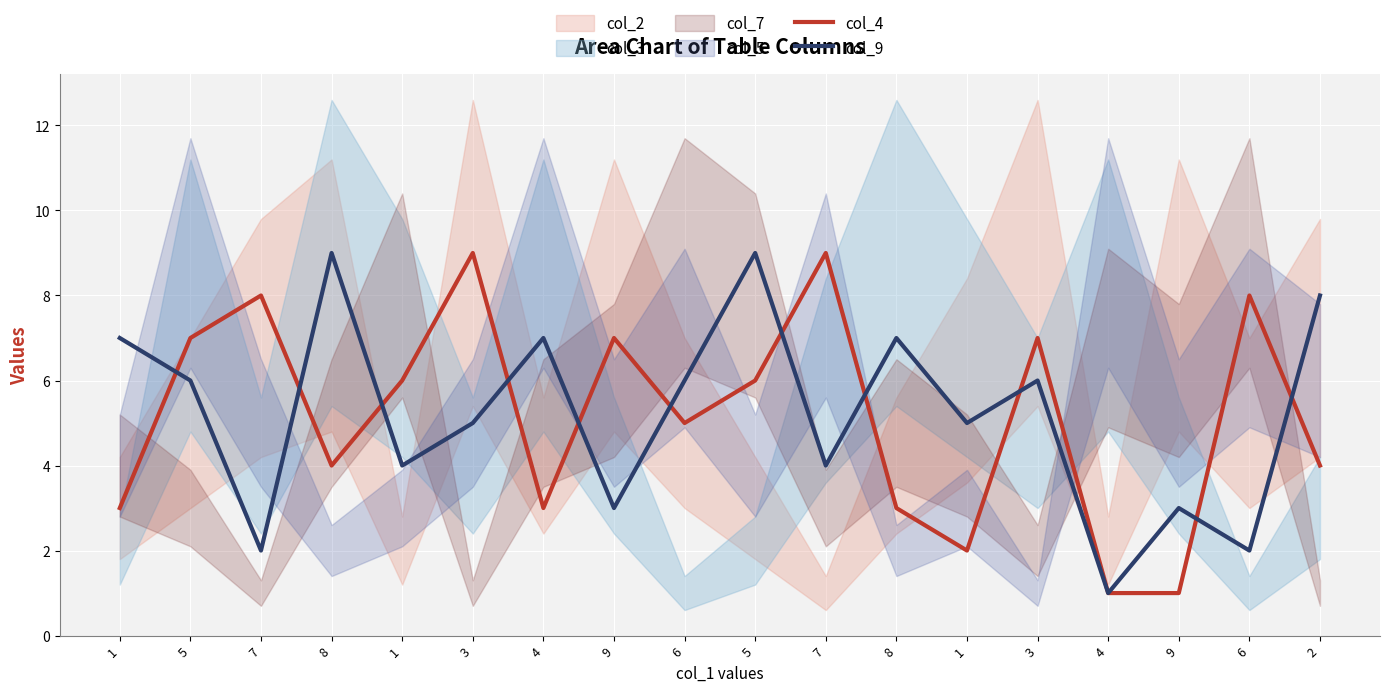

At which category does col_4 reach its first local peak?

7